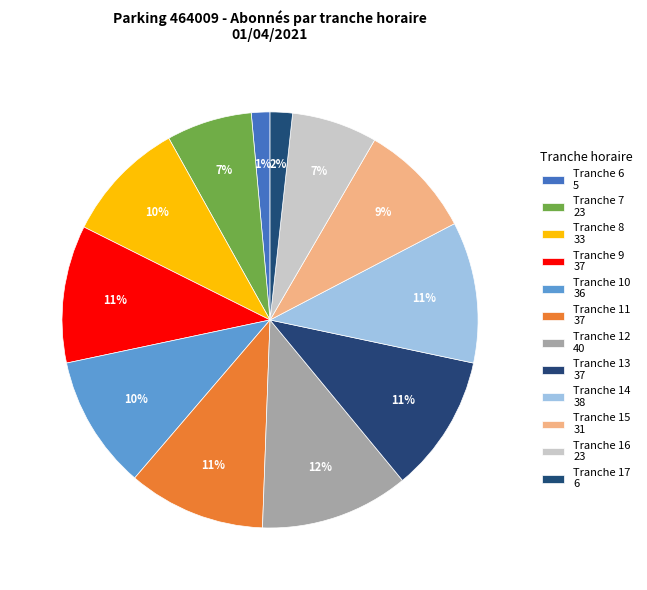

Which slice is the smallest?

Tranche 6